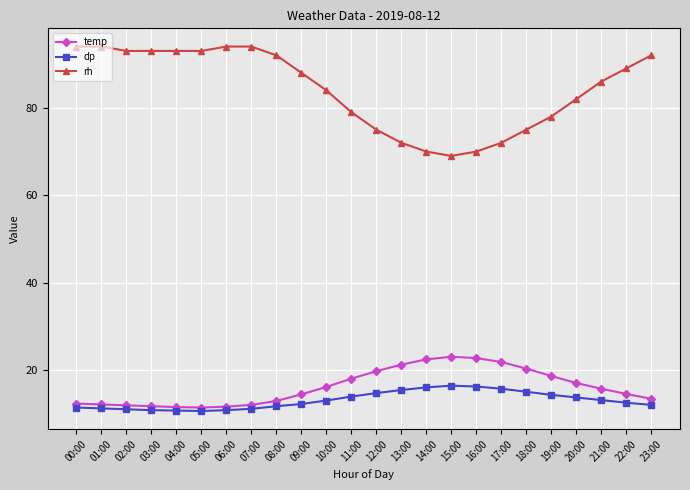

Is it true that temp equals 11.8 at 03:00?

True